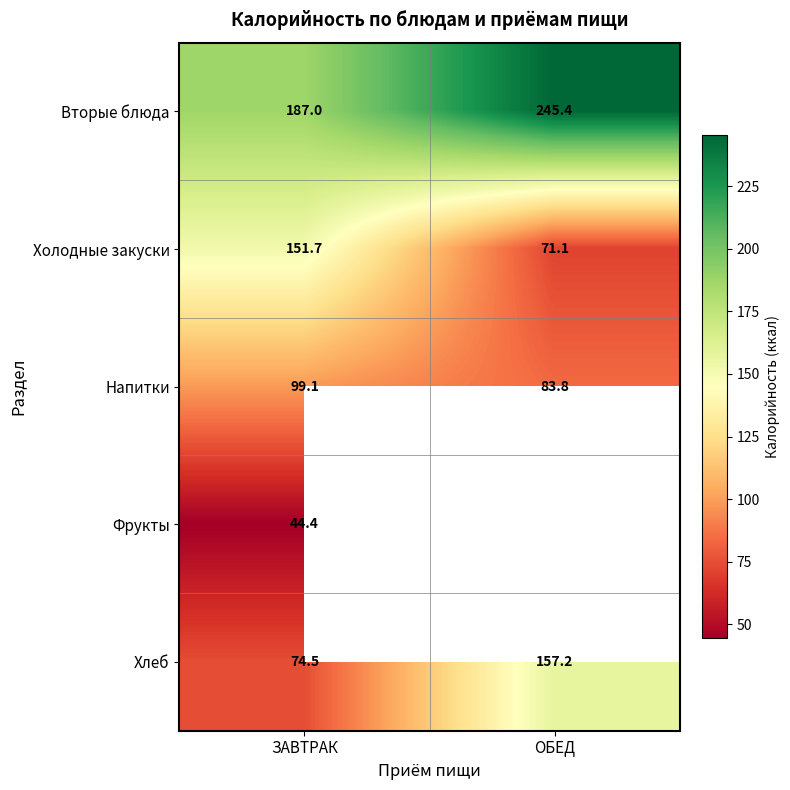

Between ОБЕД and ЗАВТРАК, which is larger?

ОБЕД